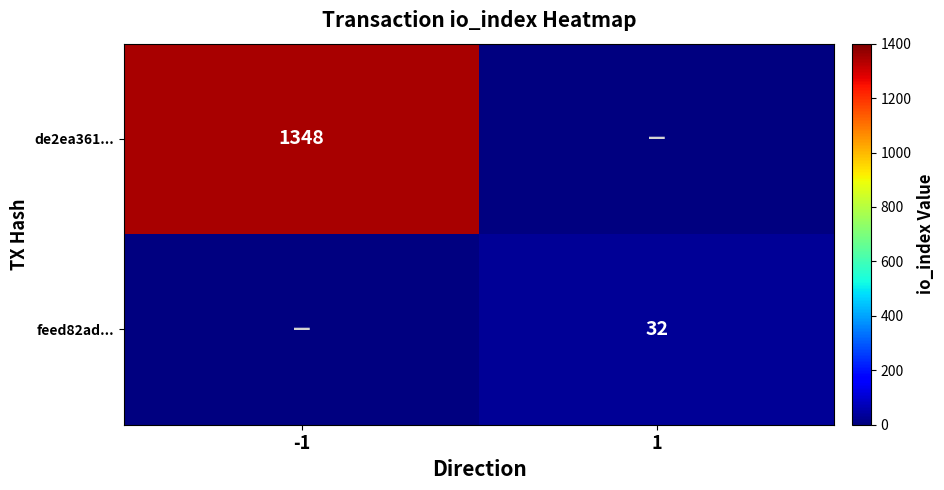

Is the value of feed82ad... at 1 greater than the value of de2ea361... at -1?

No